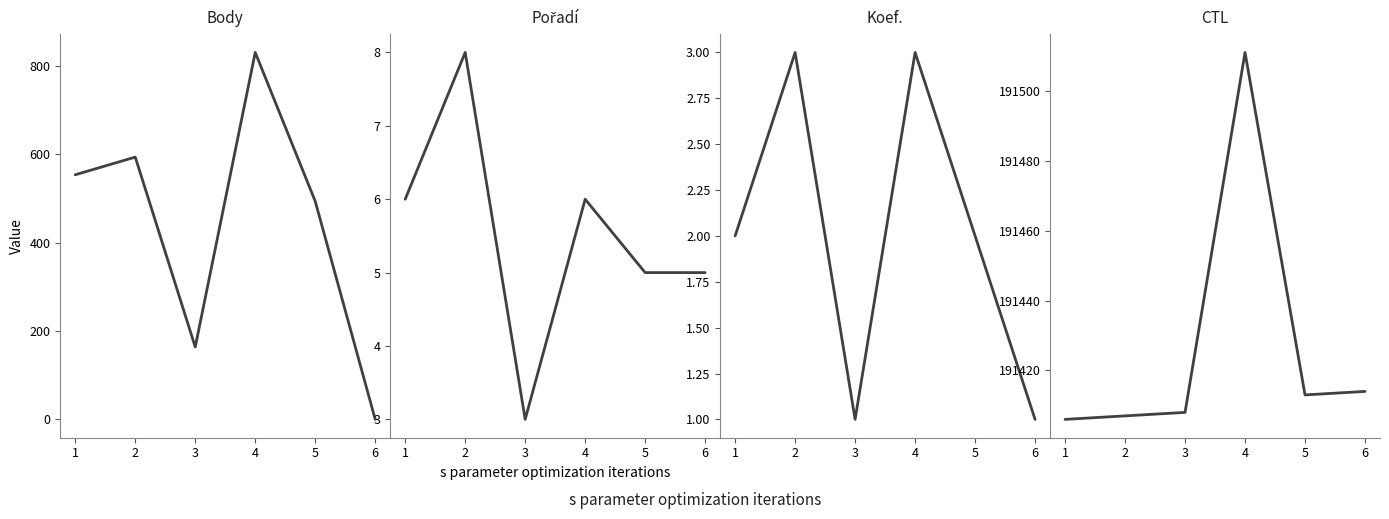

What is the difference between the Koef. values at 3 and 1?

1